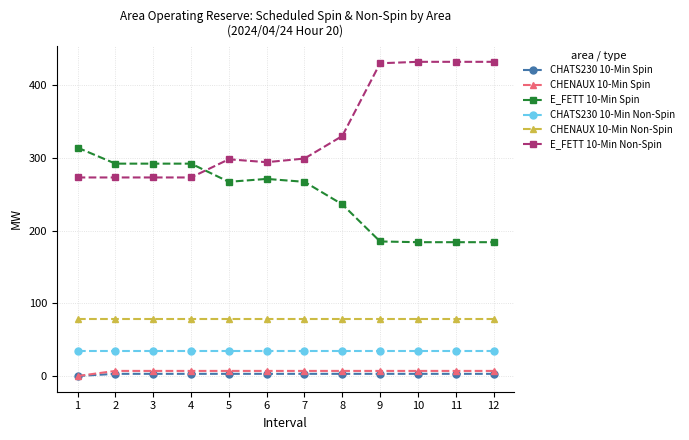

True or false: CHATS230 10-Min Spin and CHENAUX 10-Min Non-Spin intersect in this chart.

False